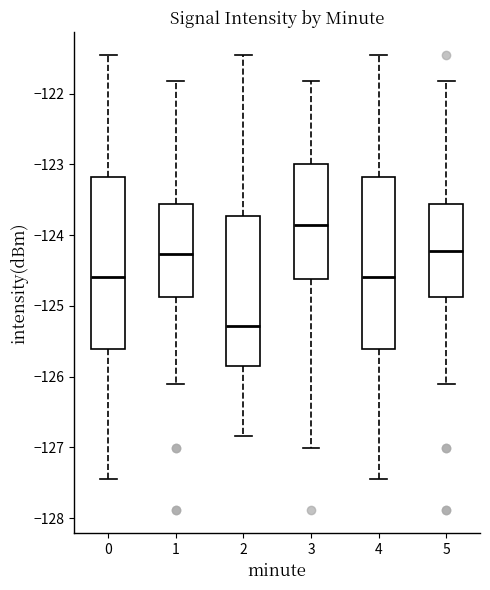

Which box's median line is the highest?

3